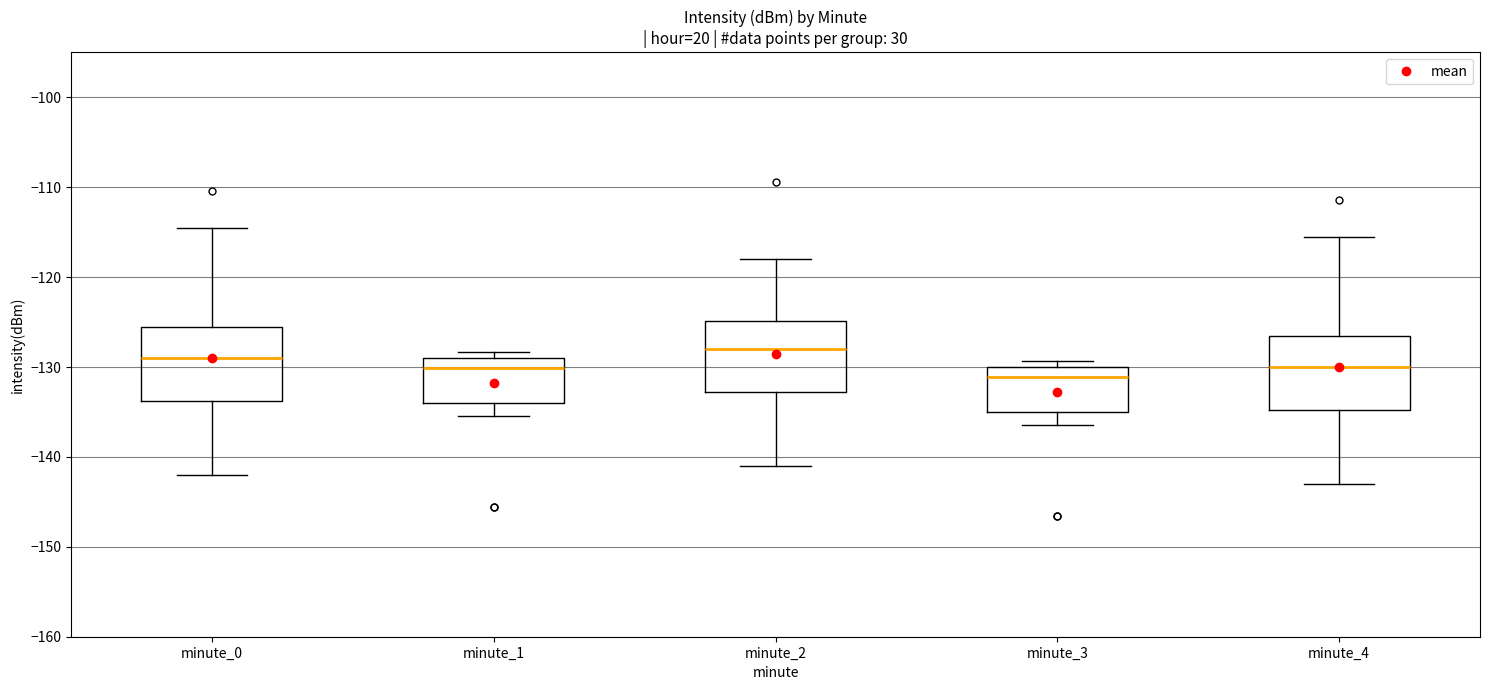

Where is the upper edge of the box for minute_2 on the y-axis? The values are not printed on the chart, so give them approximately, as read against the axis.

-125